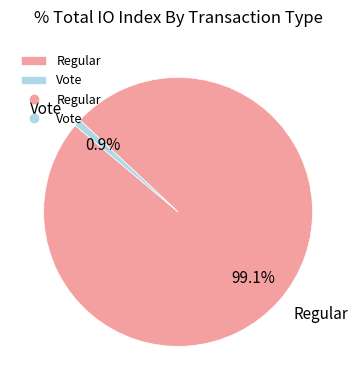

Is it true that Regular is 89% of the pie?

False